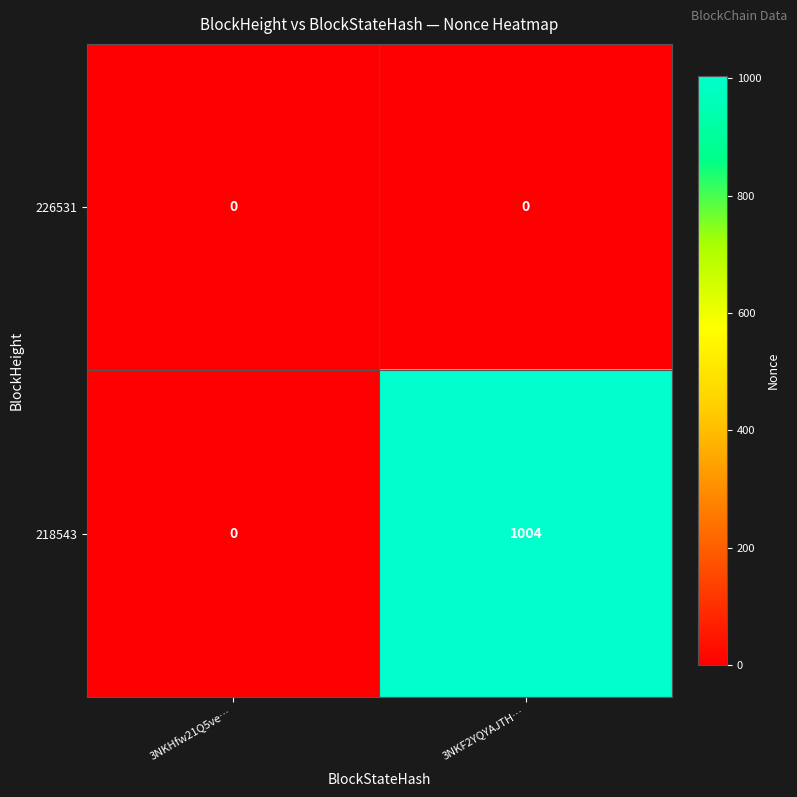

True or false: 226531 has a value of 0 at 3NKHfw21Q5ve….

True